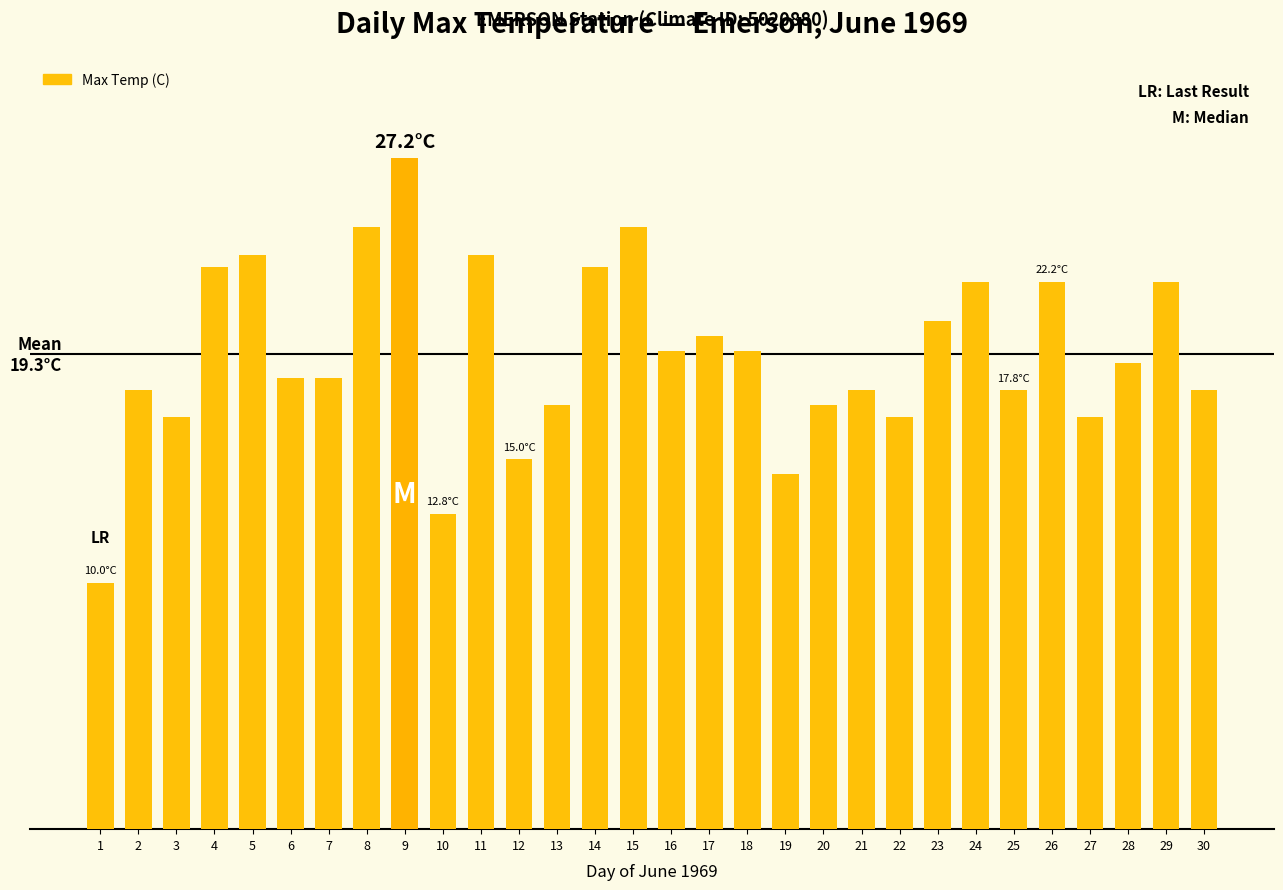

What is the value of the 7th bar from the left?

18.3